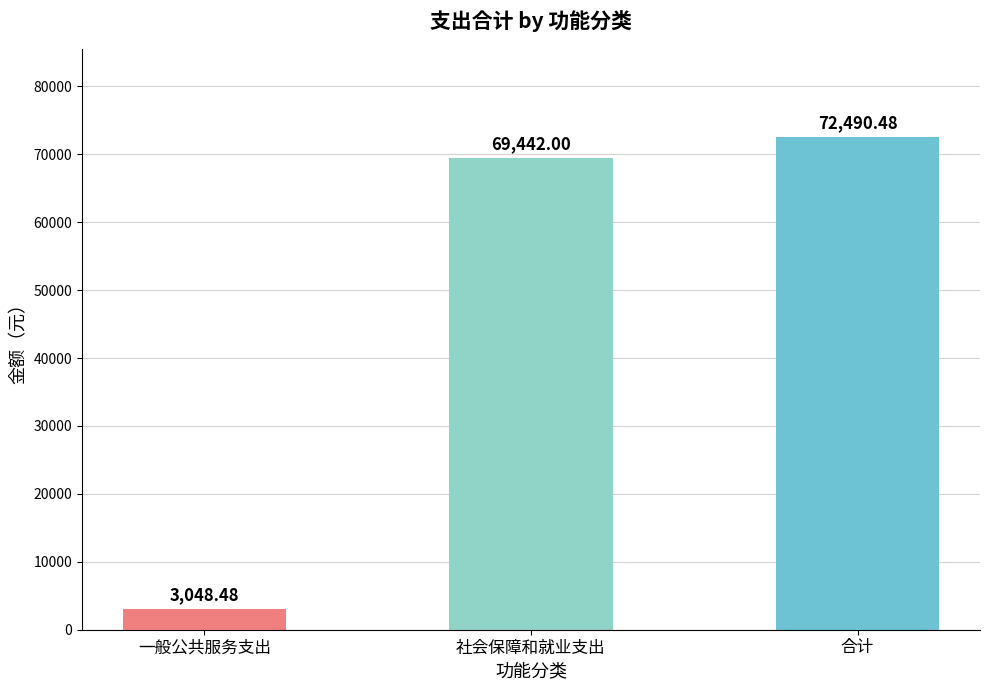

Does the chart contain any negative values?

No